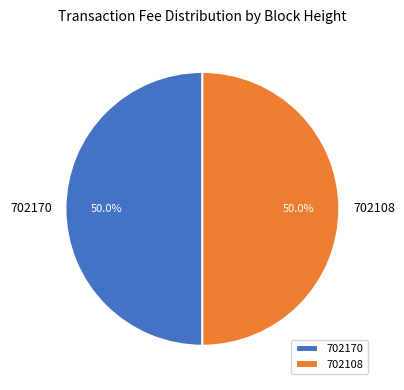

Combined, what portion of the pie is 702108 and 702170?

100.0%